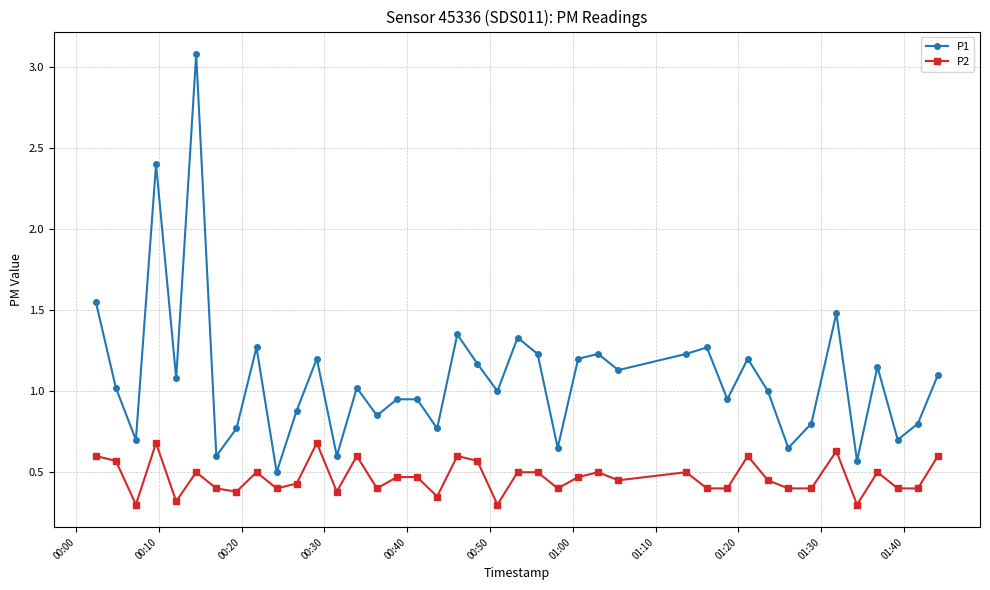

True or false: P1 has more than 0 points higher than both neighbors.

True